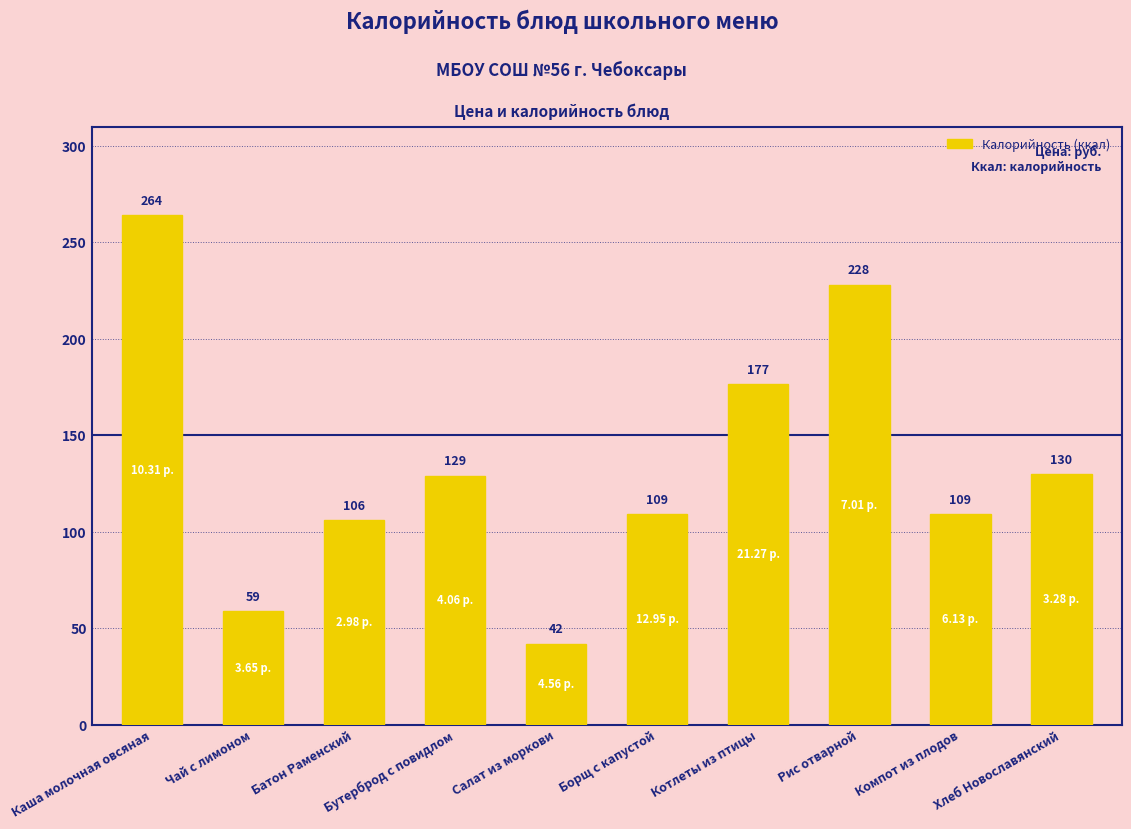

The value at Рис отварной is 228.0. True or false?

True